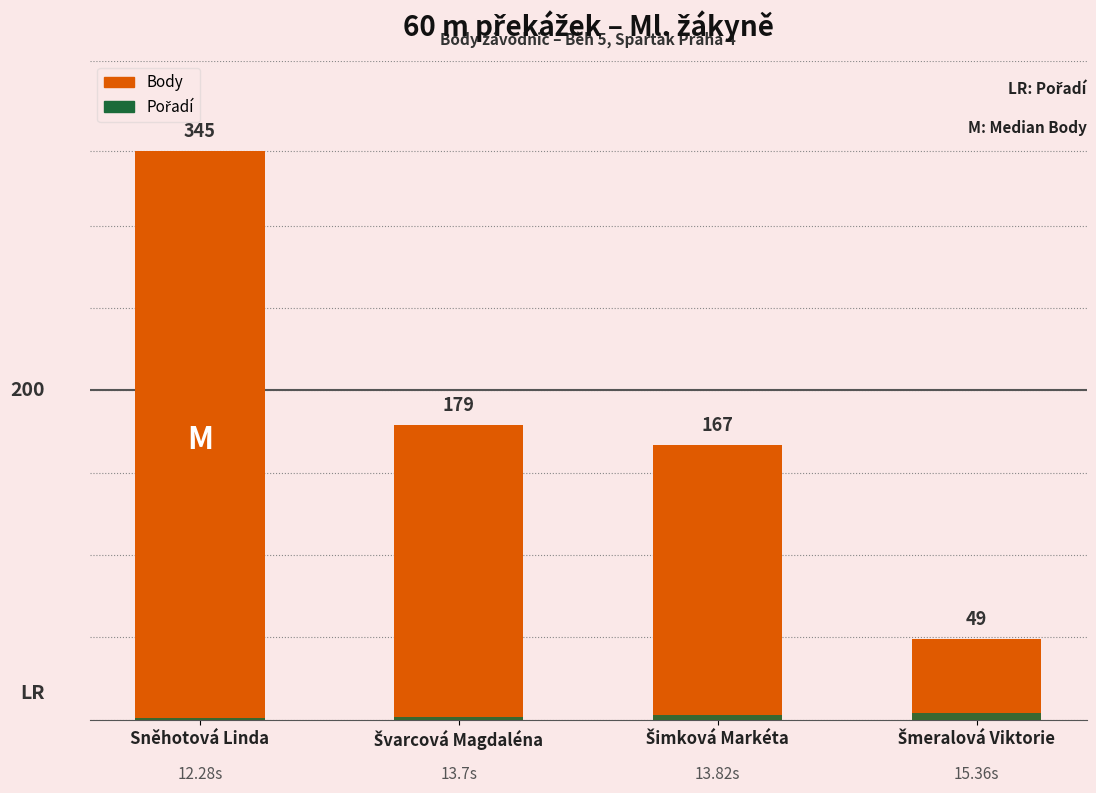

Where does the Pořadí series first go above 3?

Šmeralová Viktorie